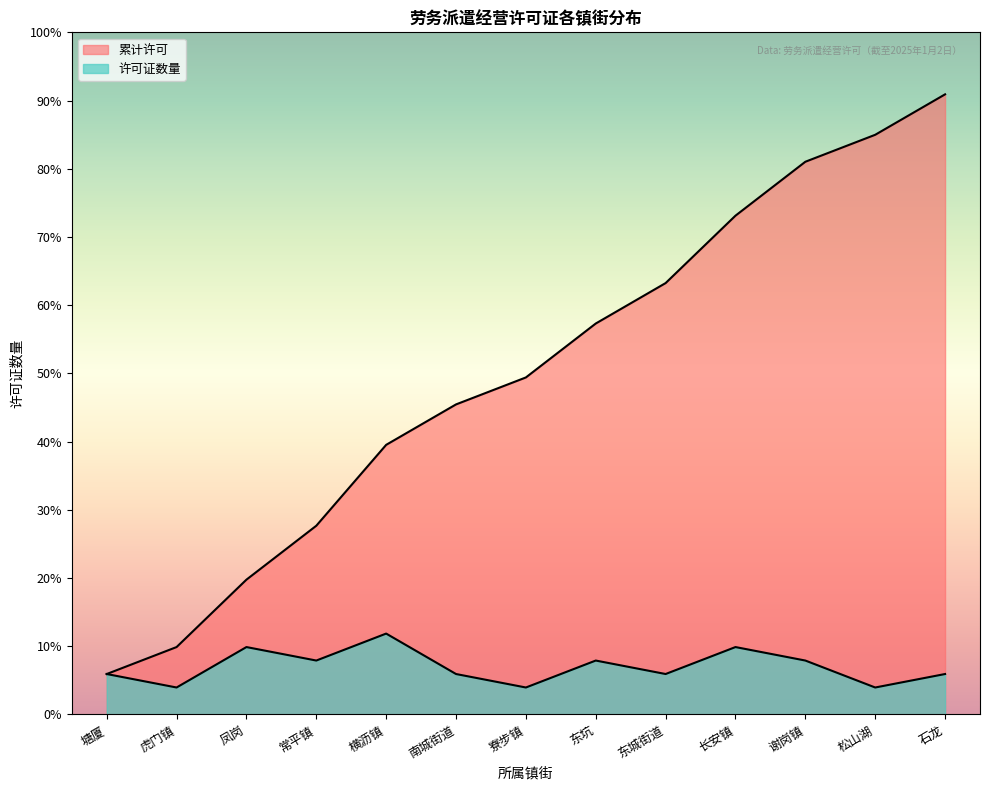

How many interior local valleys does the 许可证数量 series have?

5